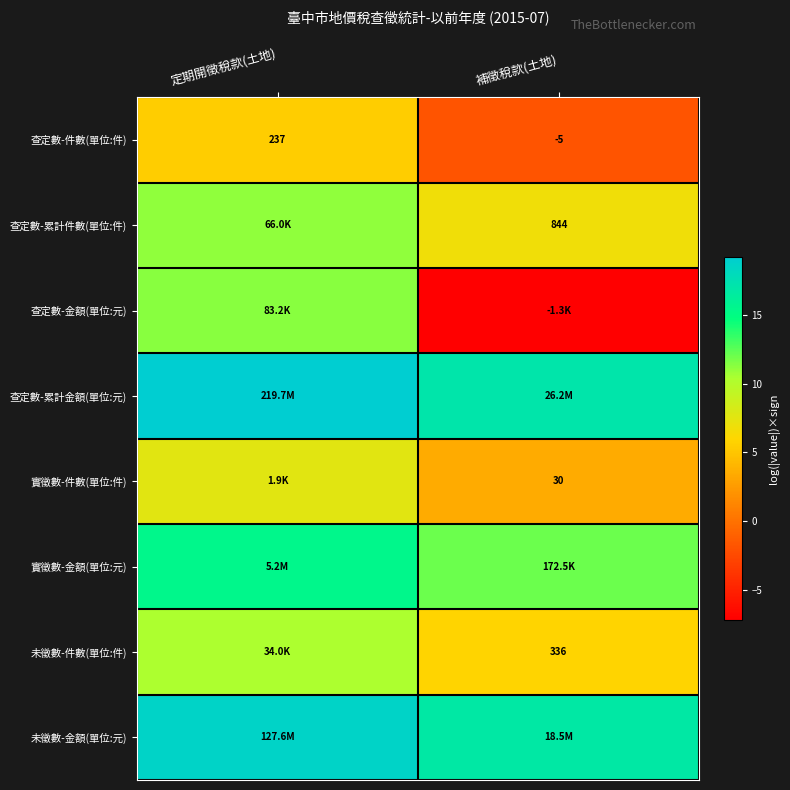

The 查定數-累計金額(單位:元) series shows 5.8 at 補徵稅款(土地). True or false?

False